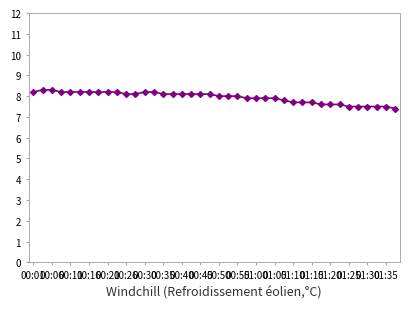

What is the value of the 23rd point from the left?

8.0